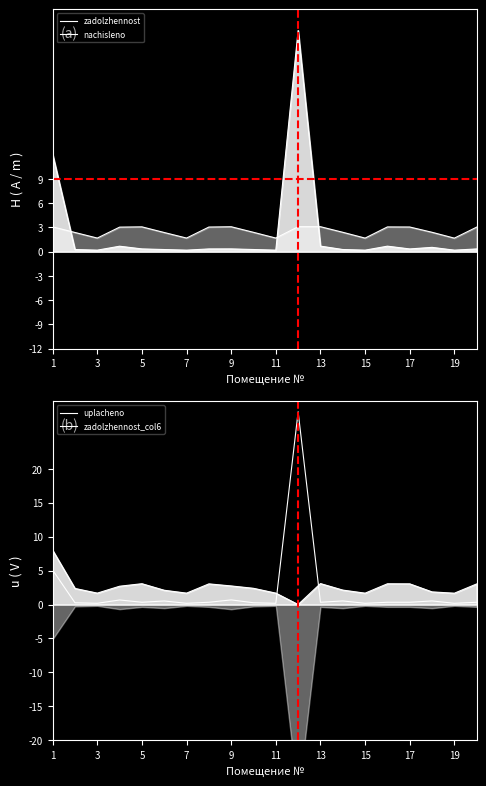

True or false: zadolzhennost_col6 and uplacheno intersect in this chart.

True